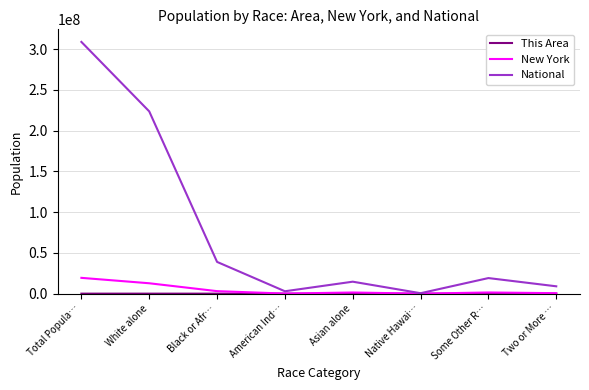

What is the greatest value displayed?

308745538